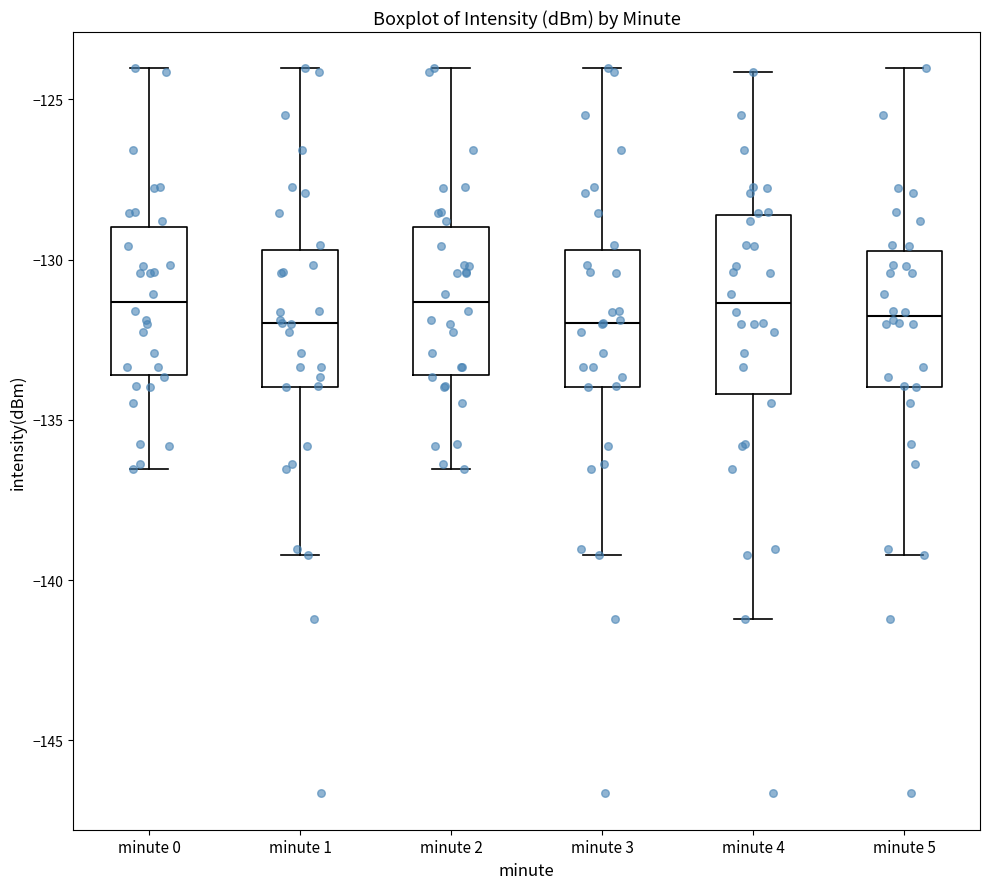

Reading left to right, read every box against the y-axis: the position of its median line, the range the box covers, and the ends of its whiskers. The values are not printed on the chart, so give them approximately, as read against the axis.

minute 0: median -131.5, box -133.5 to -129.0, whiskers -136.5 to -124.0
minute 1: median -132.0, box -134.0 to -129.5, whiskers -139.0 to -124.0
minute 2: median -131.5, box -133.5 to -129.0, whiskers -136.5 to -124.0
minute 3: median -132.0, box -134.0 to -129.5, whiskers -139.0 to -124.0
minute 4: median -131.5, box -134.0 to -128.5, whiskers -141.0 to -124.0
minute 5: median -132.0, box -134.0 to -129.5, whiskers -139.0 to -124.0